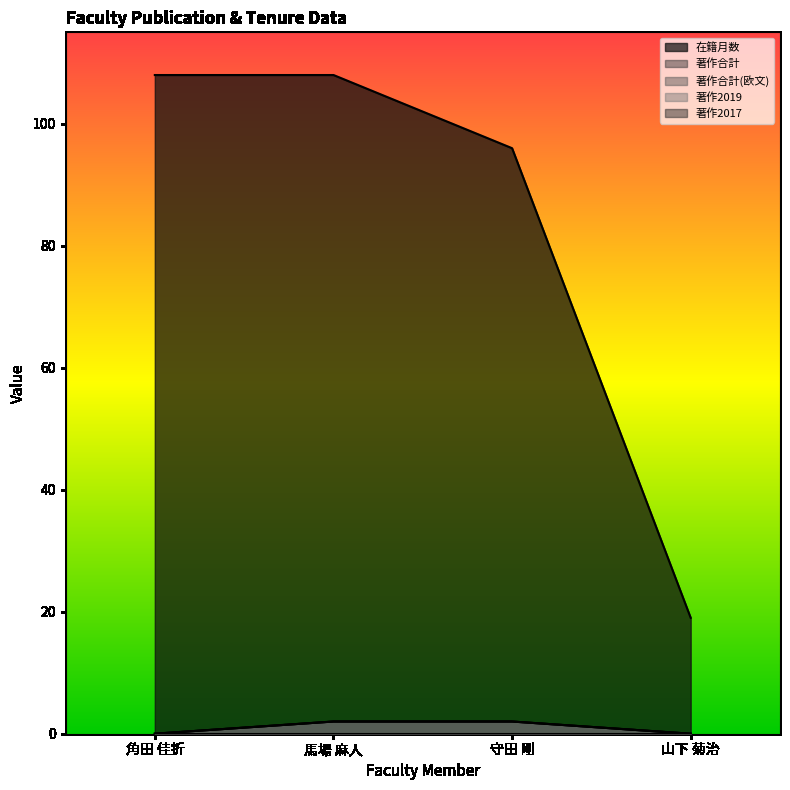

Which category has the lowest value across all series?

角田 佳折